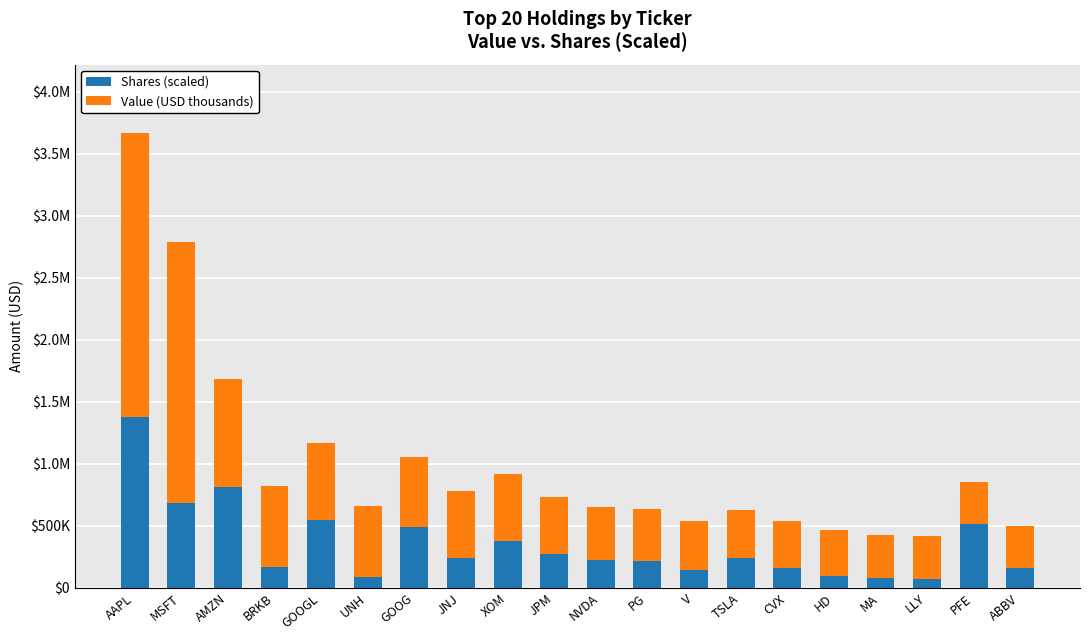

What is the label of the 8th bar from the right?

V